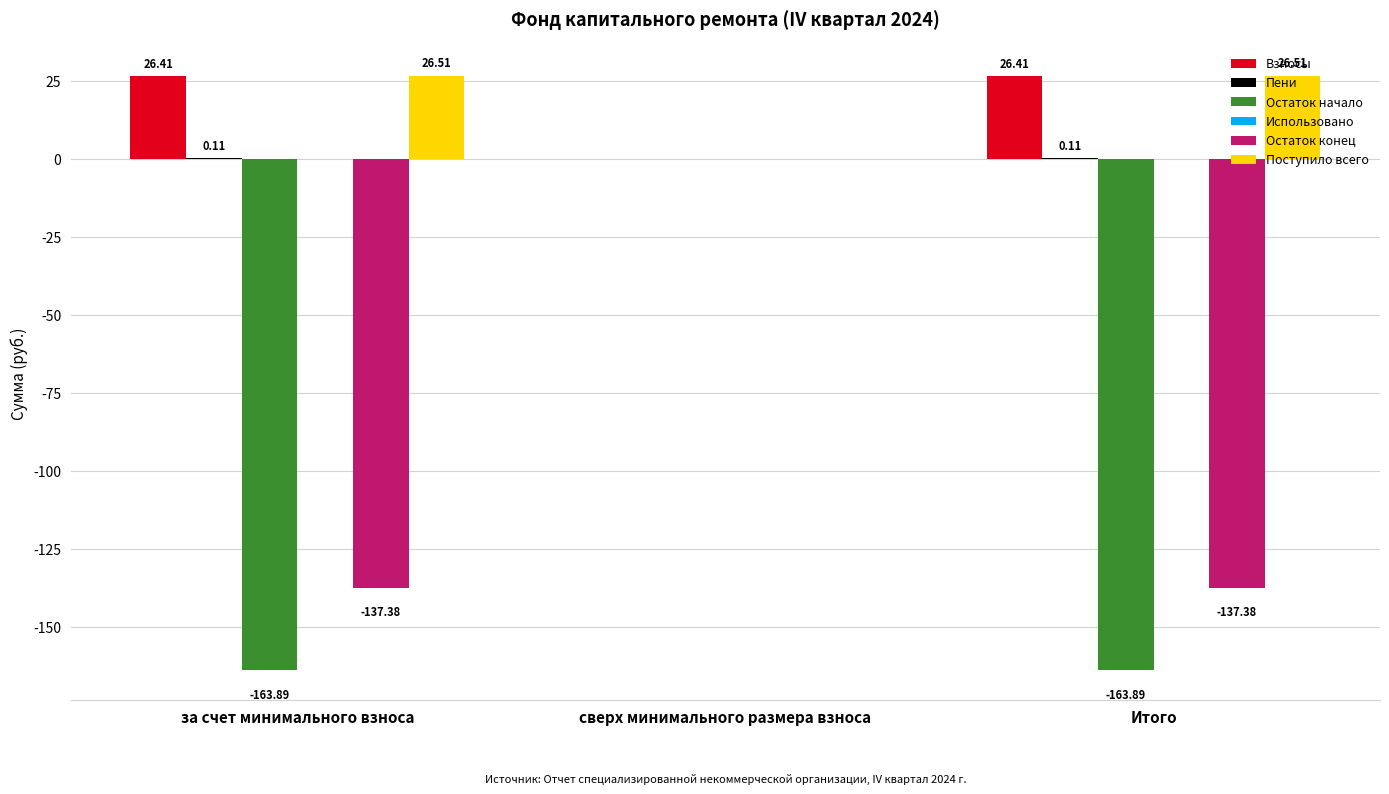

Which series has the largest total across all categories?

Поступило всего